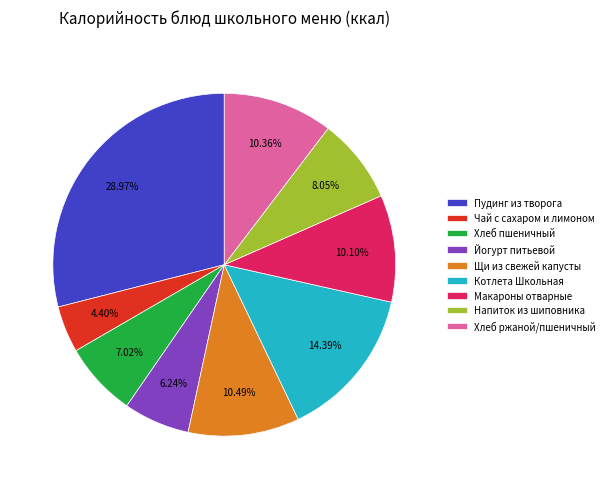

Between Чай с сахаром и лимоном and Хлеб пшеничный, which is larger?

Хлеб пшеничный